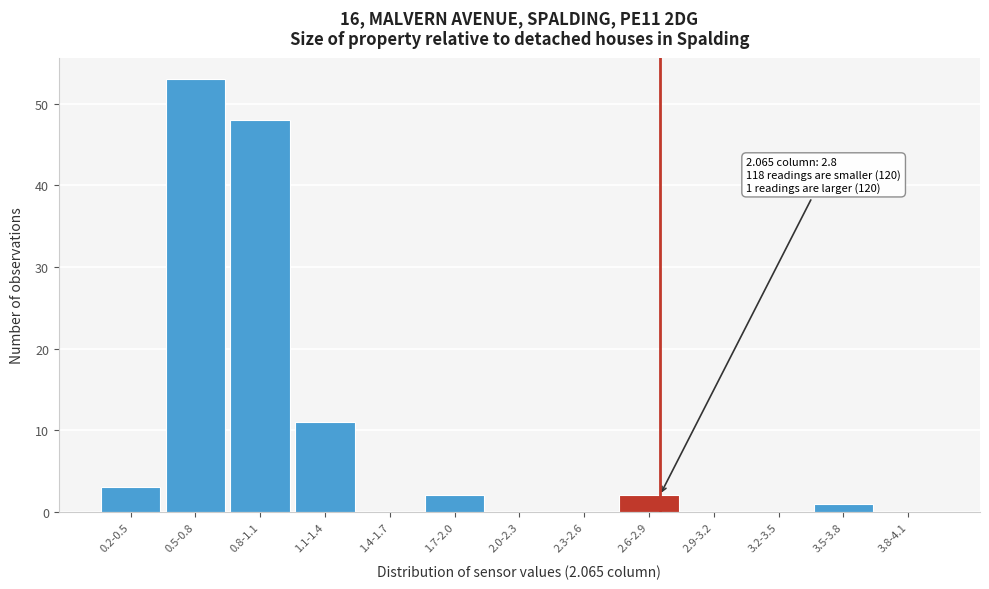

Reading left to right, extract all data points from this chart.

0.2-0.5=3	0.5-0.8=53	0.8-1.1=48	1.1-1.4=11	1.4-1.7=0	1.7-2.0=2	2.0-2.3=0	2.3-2.6=0	2.6-2.9=2	2.9-3.2=0	3.2-3.5=0	3.5-3.8=1	3.8-4.1=0